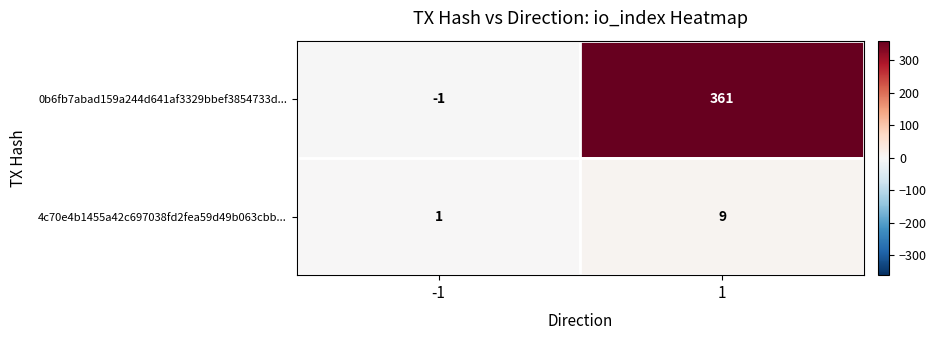

Reading right to left, list all the values displayed in this chart.

0b6fb7abad159a244d641af3329bbef3854733d...: 361	-1
4c70e4b1455a42c697038fd2fea59d49b063cbb...: 9	1